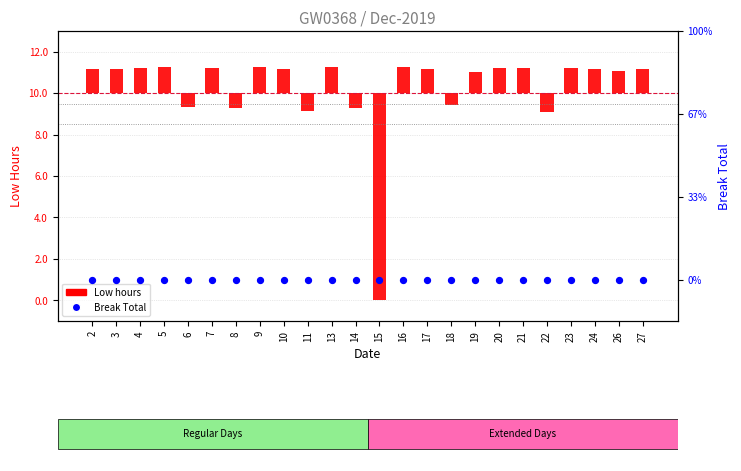

Which series contains the lowest Y value?

Low Hours (deviation from 10h)